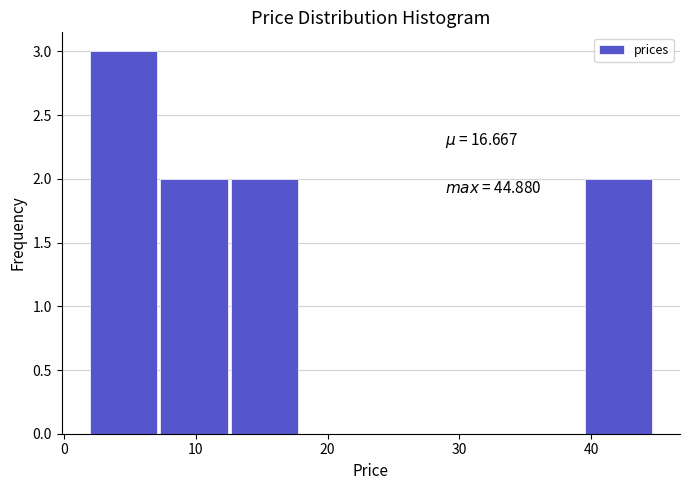

Over which range of the x-axis is the bar tallest?

2 to 7